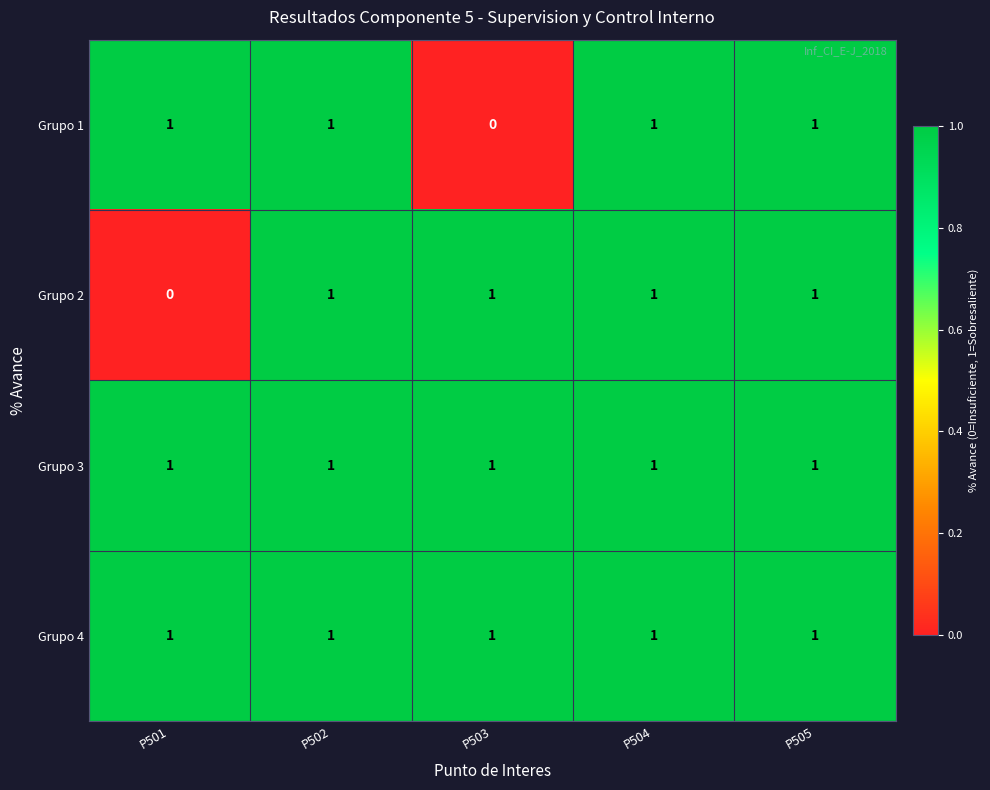

Count the Grupo 1 values in the range 1 to 2.

4